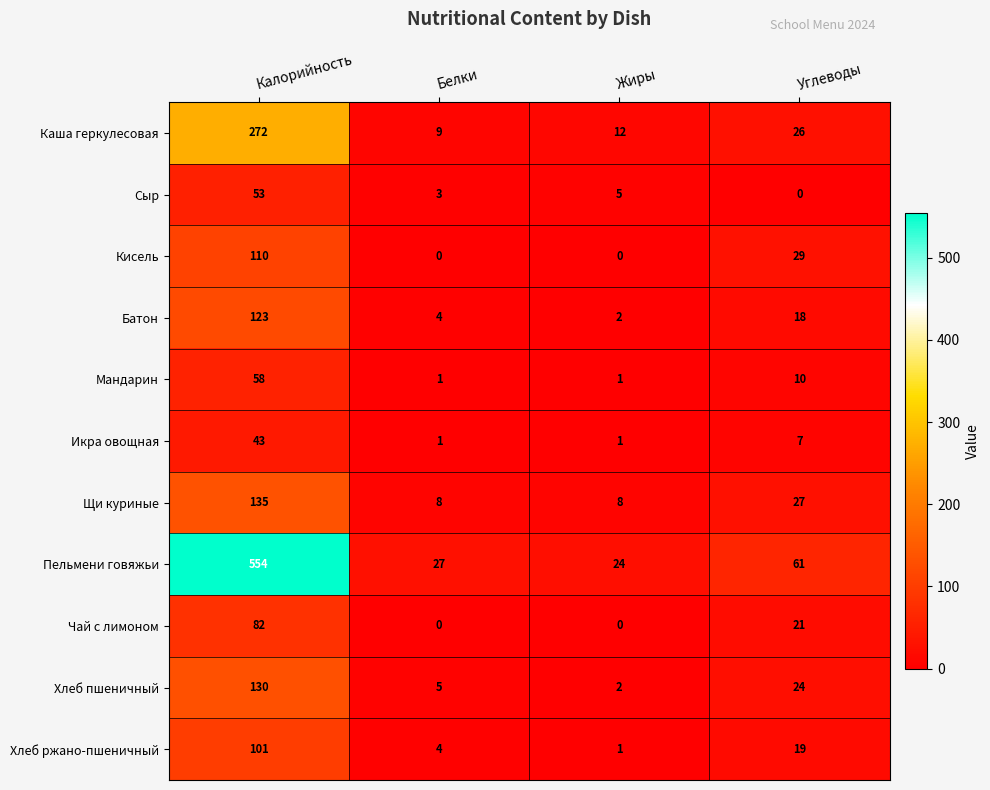

What is the difference between the second highest and second lowest values in the Каша геркулесовая series?

14